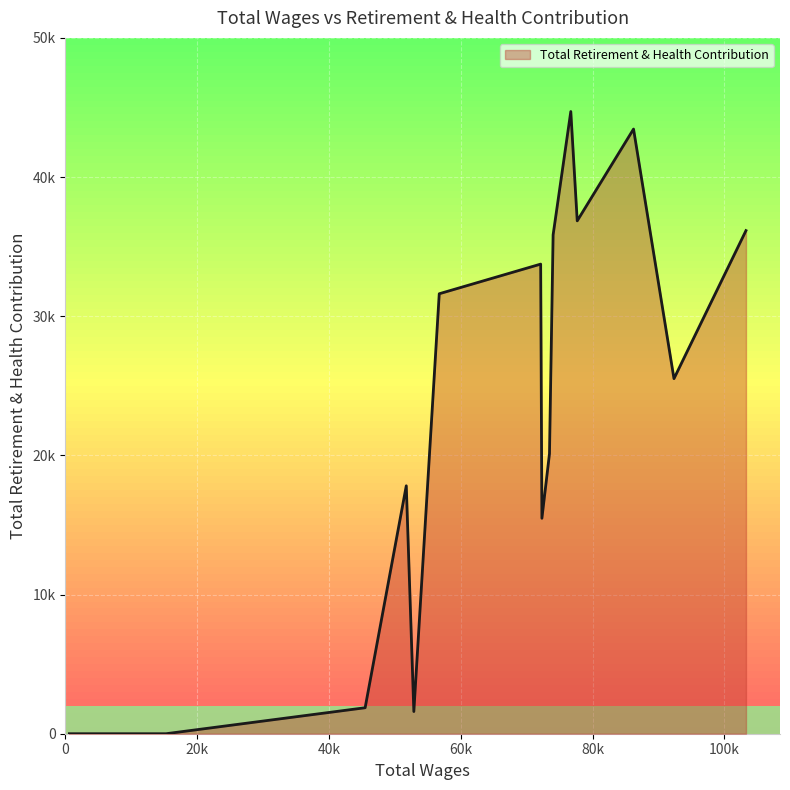

Does the chart display data point markers on the line(s)?

No